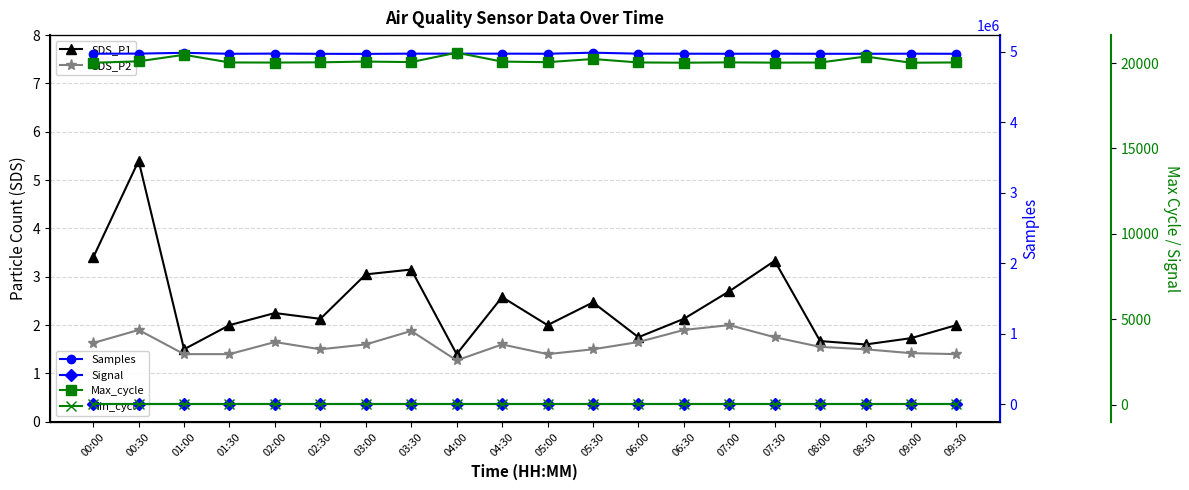

What is the total value across all series at 05:30?

5006222.0